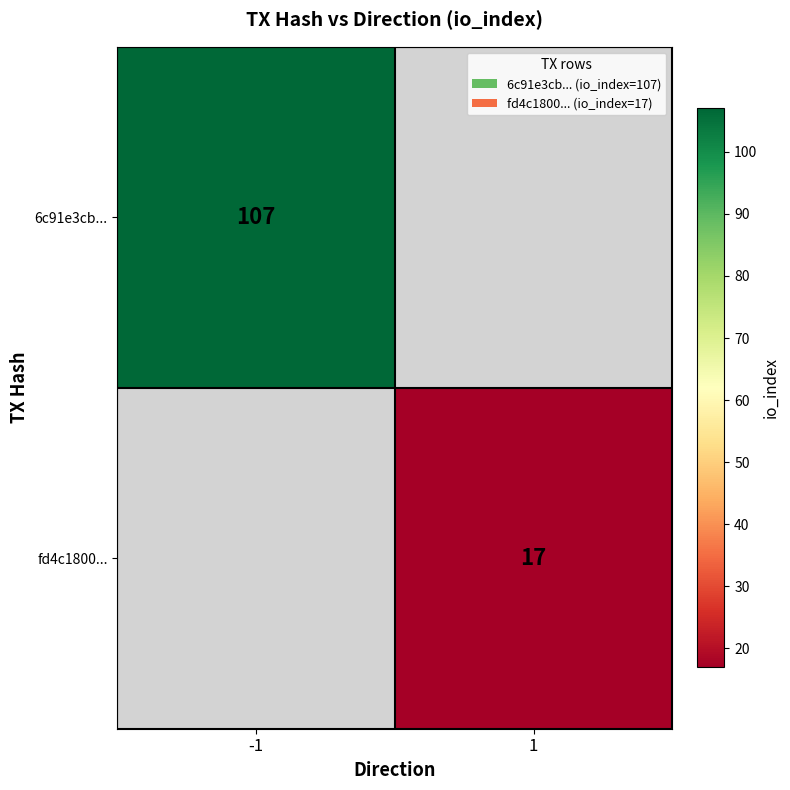

Is it true that 6c91e3cb... equals 188 at -1?

False